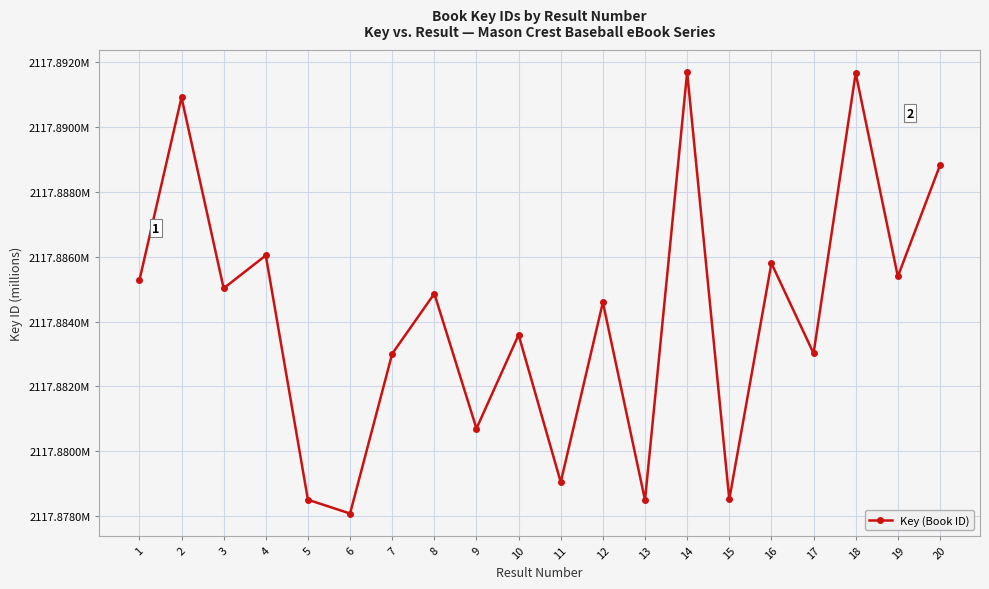

Does the chart display data point markers on the line(s)?

Yes